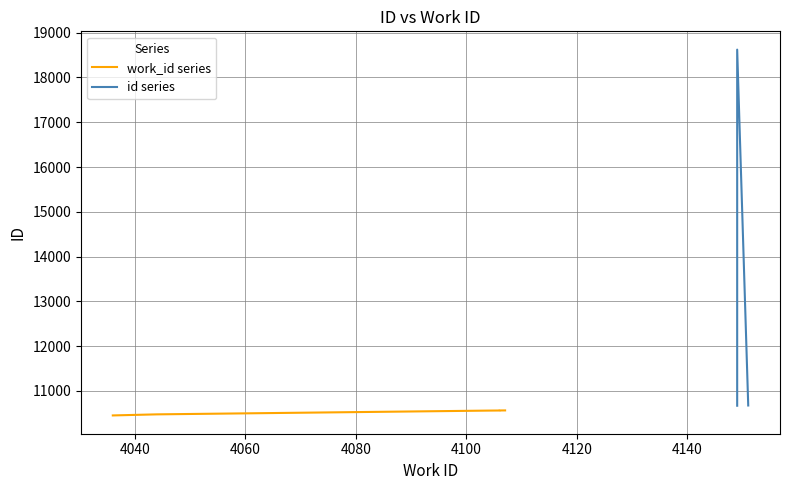

Is it true that id equals 10670 at 4149?

True